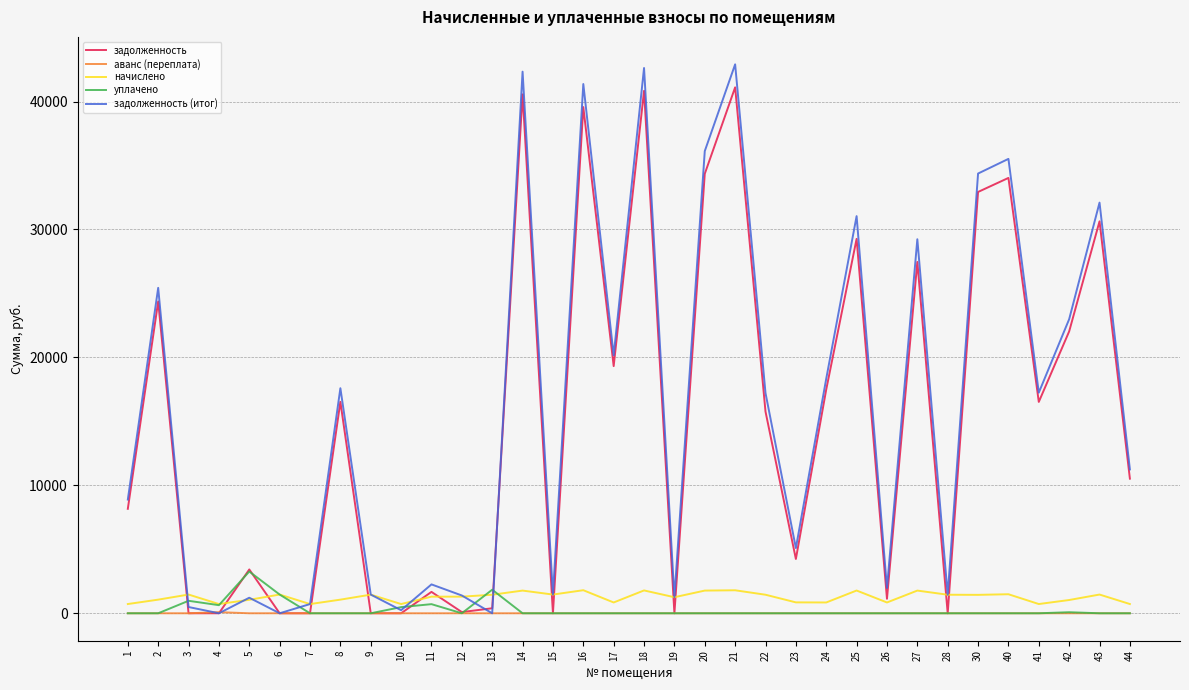

Is it true that уплачено equals 0.0 at 21?

True